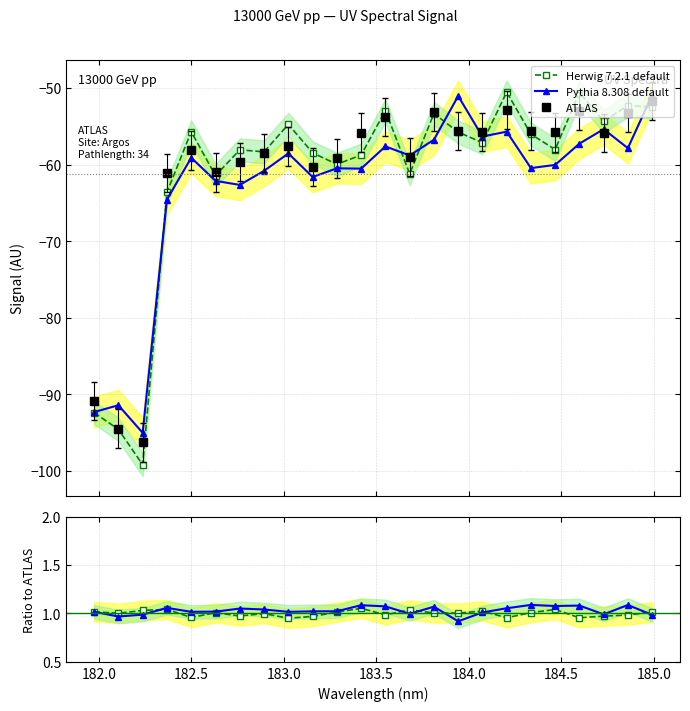

What is the sum of all Pythia 8.308 default values?

-1507.5